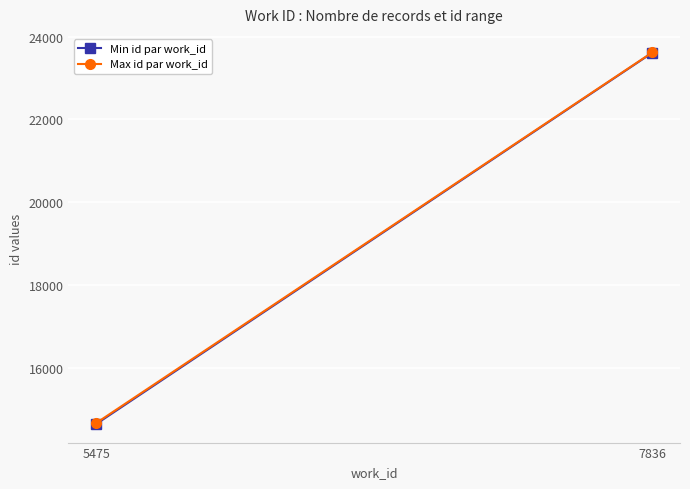

At which label does Max id par work_id reach its minimum?

5475